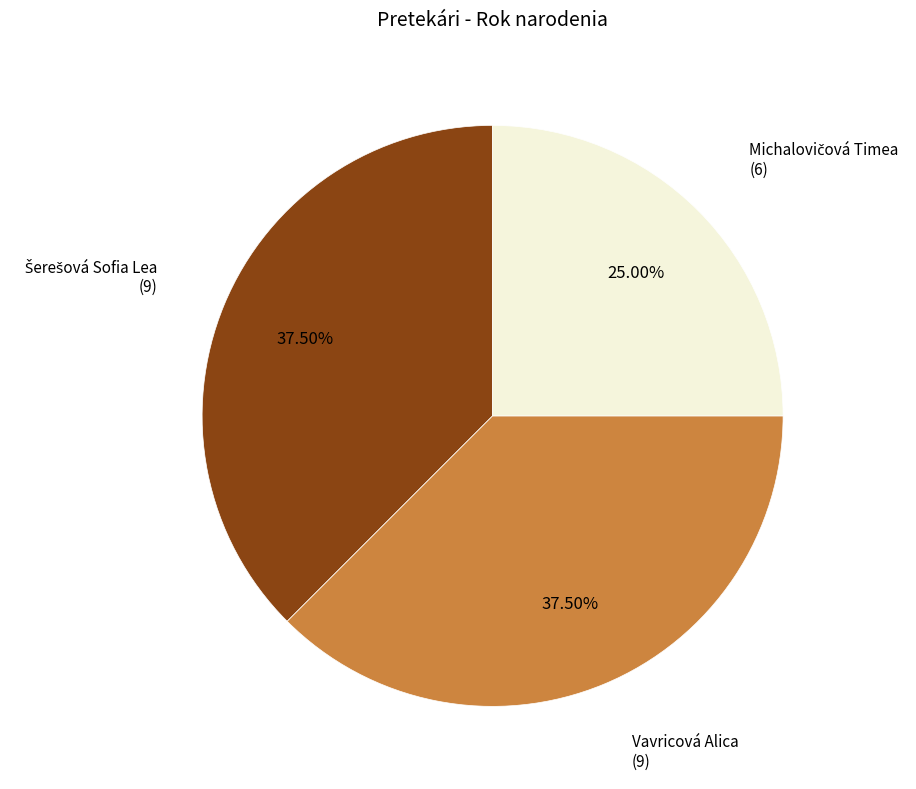

Is there any slice that represents more than half of the pie?

No